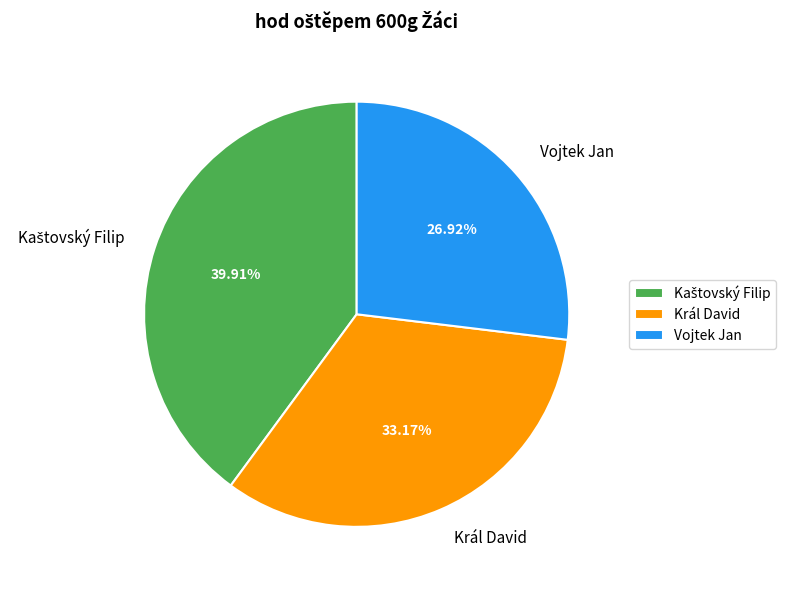

What percentage is the Král David slice, to the nearest percent?

33%